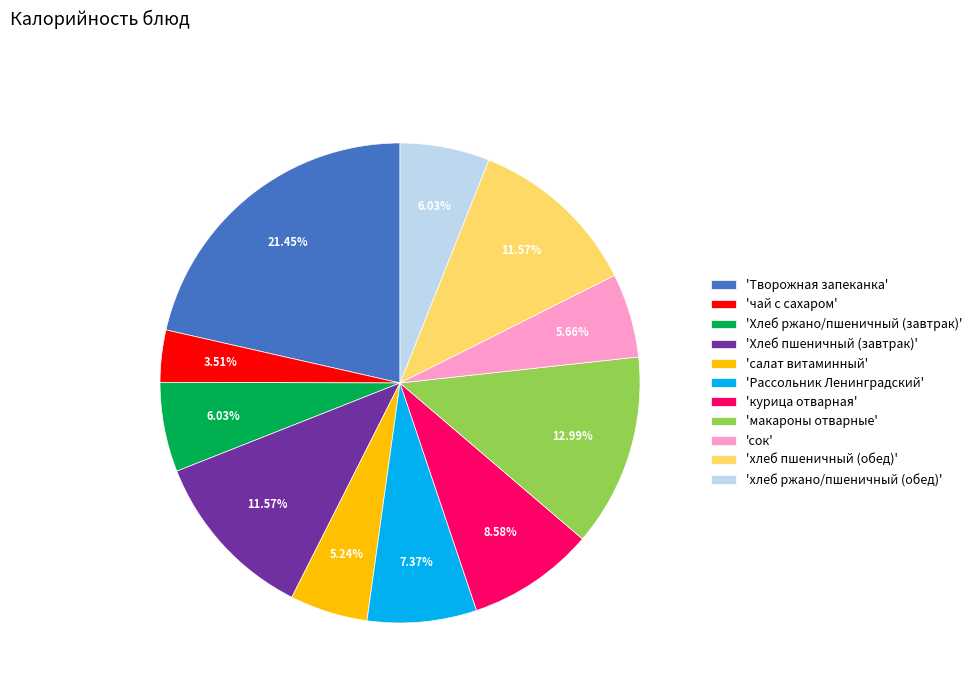

Do 'курица отварная' and 'Хлеб ржано/пшеничный (завтрак)' together represent more than half of the pie?

No